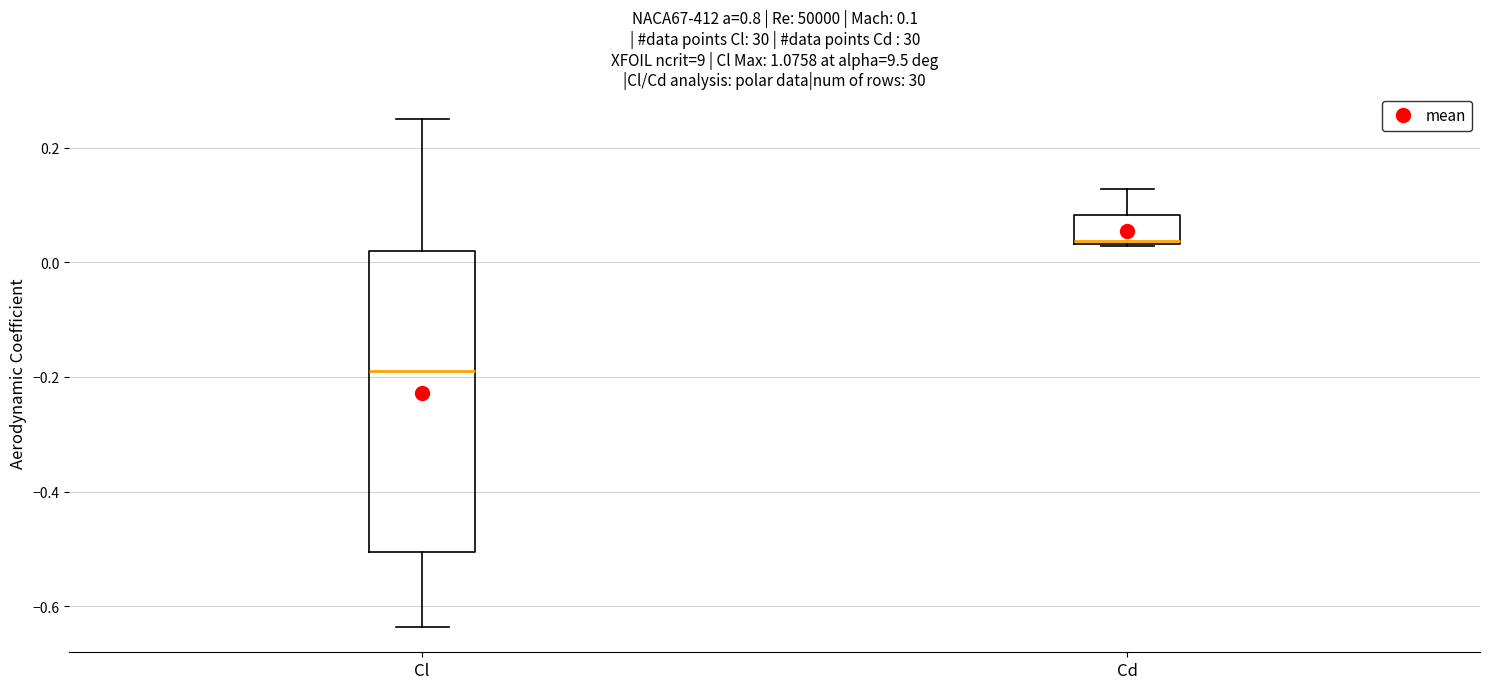

Which box is the tallest, from its lower edge to its upper edge?

Cl